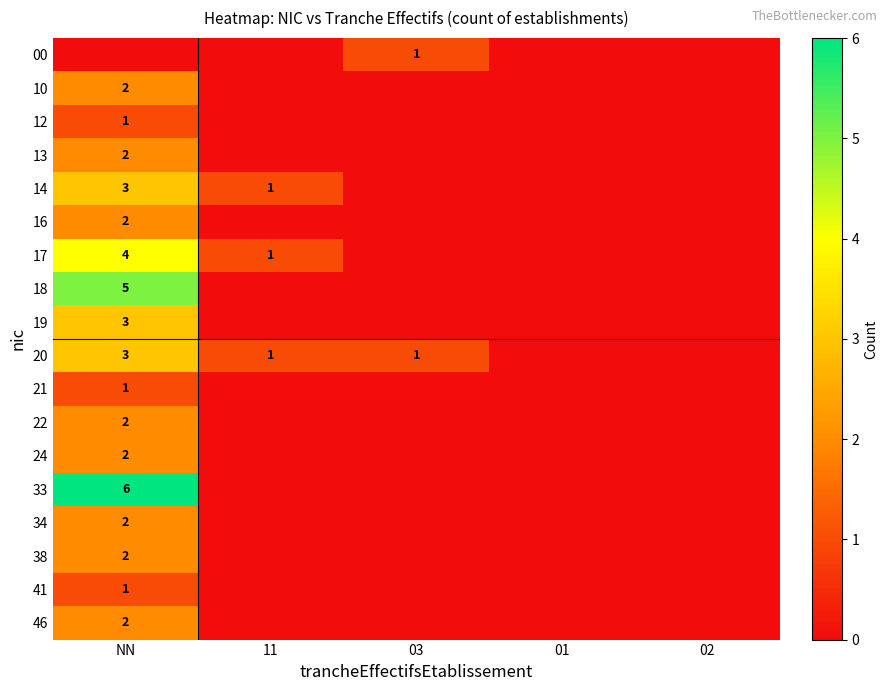

Is it true that 18 equals 8 at NN?

False